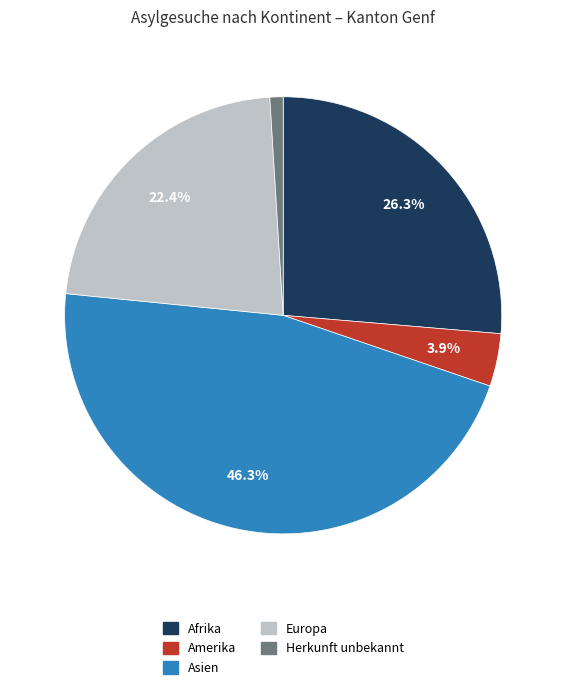

Does Amerika represent more than half of the total?

No